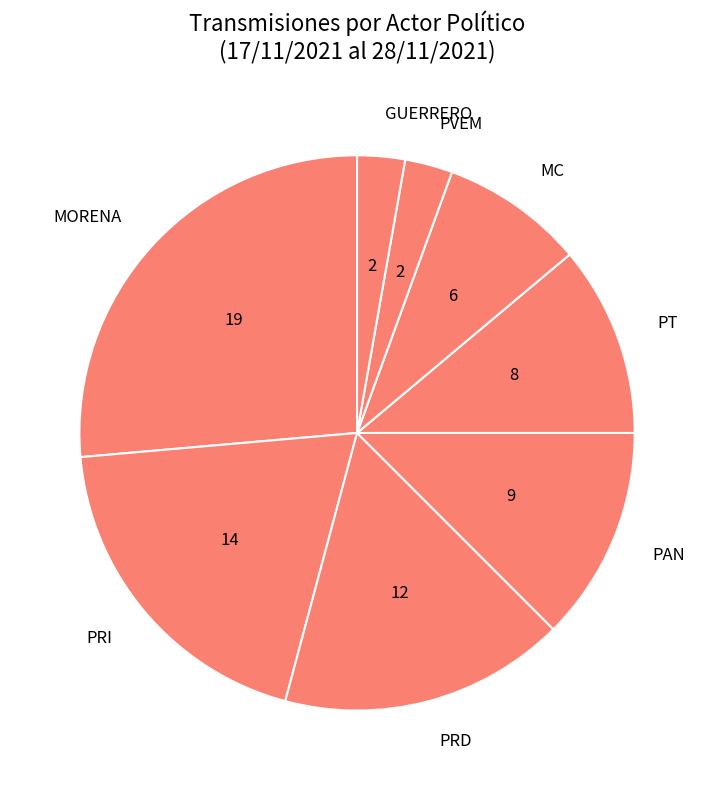

True or false: PRD accounts for 4% of the total.

False